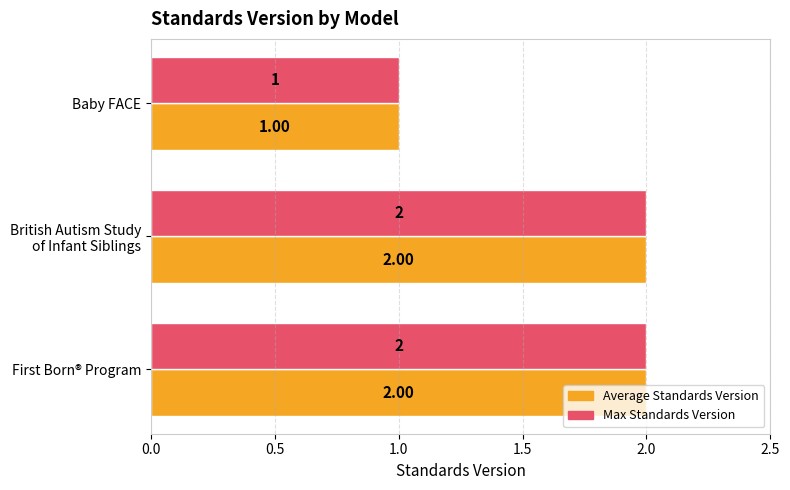

Which category has the lowest value in the Max Standards Version series?

Baby FACE